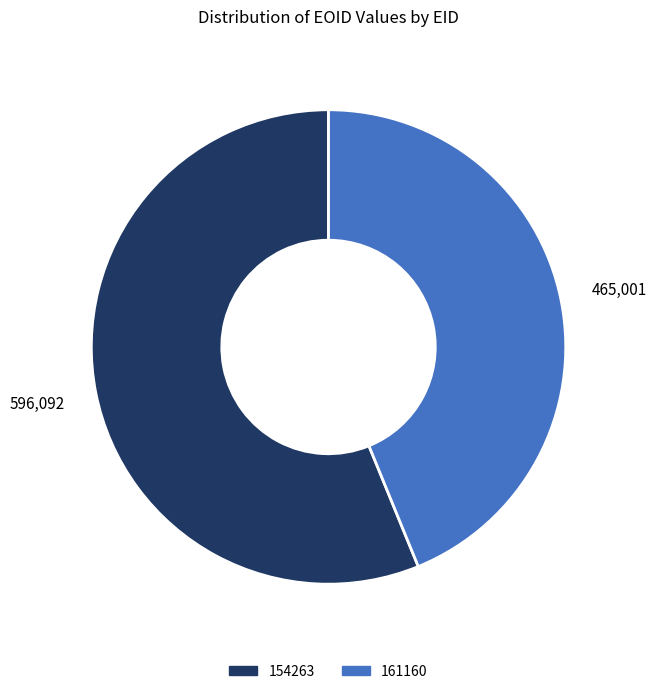

The 154263 slice represents 63% of the pie. True or false?

False